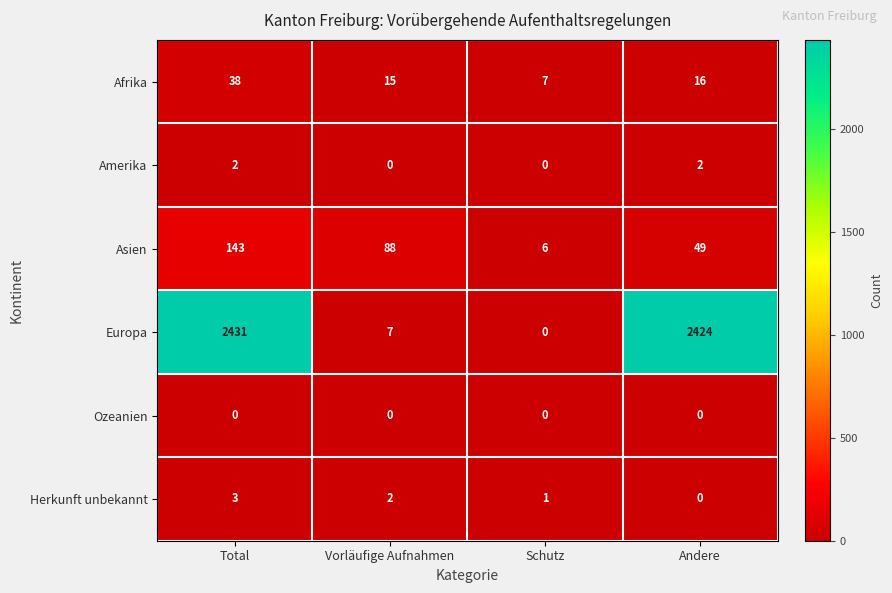

List the series in order of their peak value, highest first.

Europa, Asien, Afrika, Herkunft unbekannt, Amerika, Ozeanien